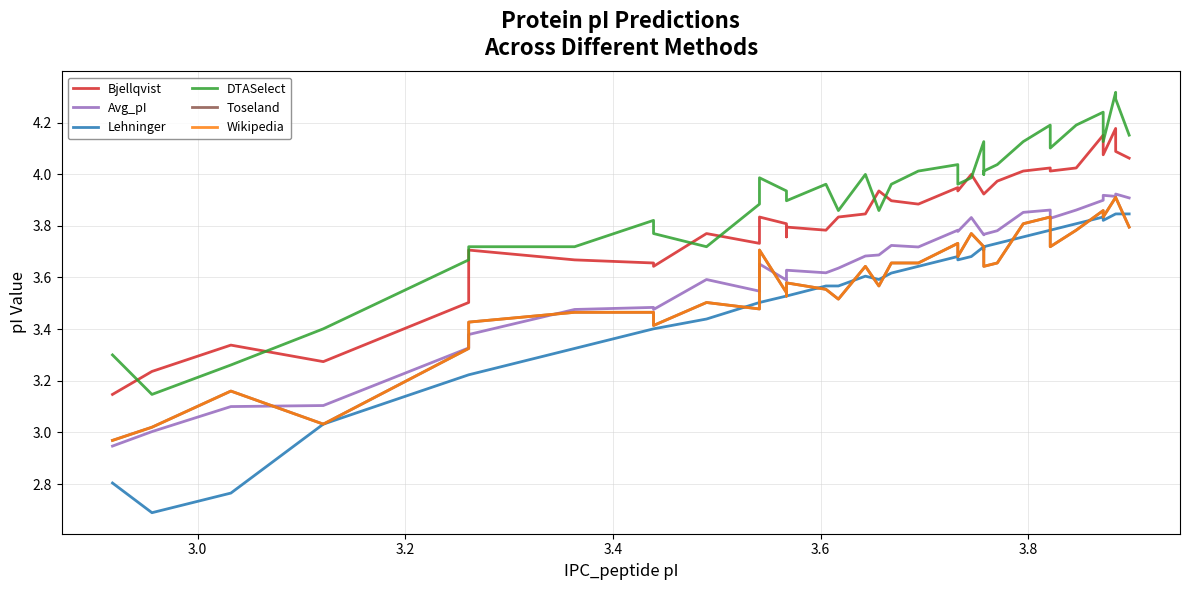

What are all the series names shown in the legend?

Bjellqvist, Avg_pI, Lehninger, DTASelect, Toseland, Wikipedia